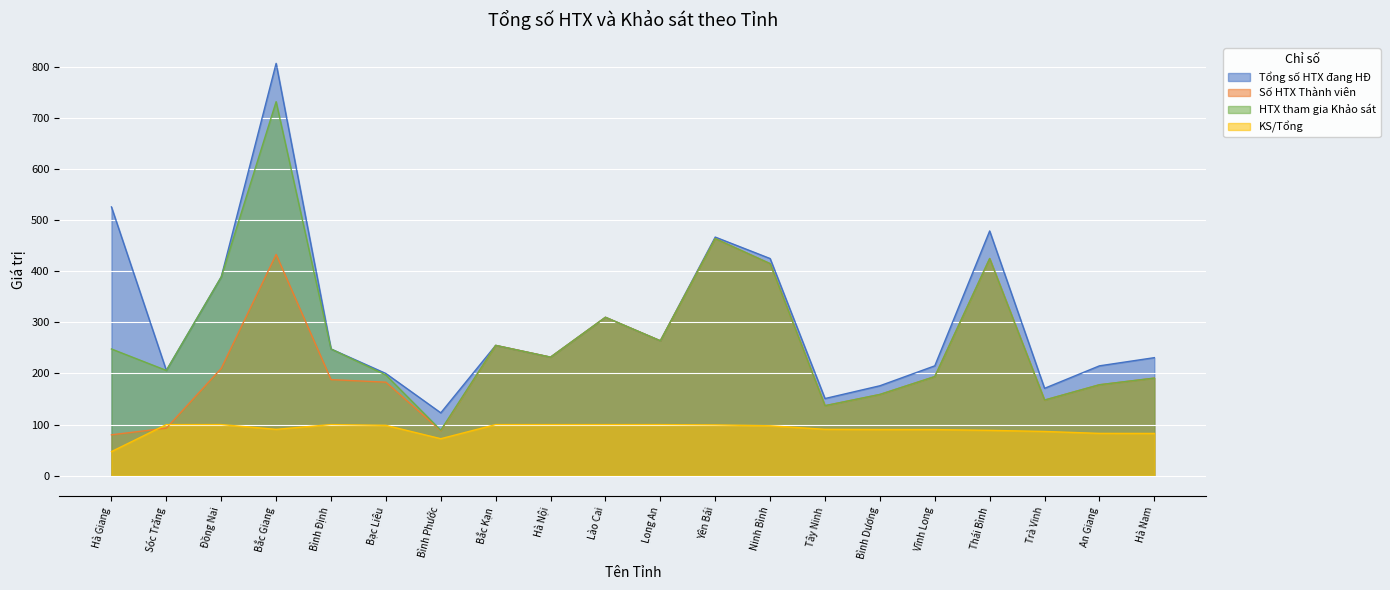

What position from the right is Bình Phước?

14